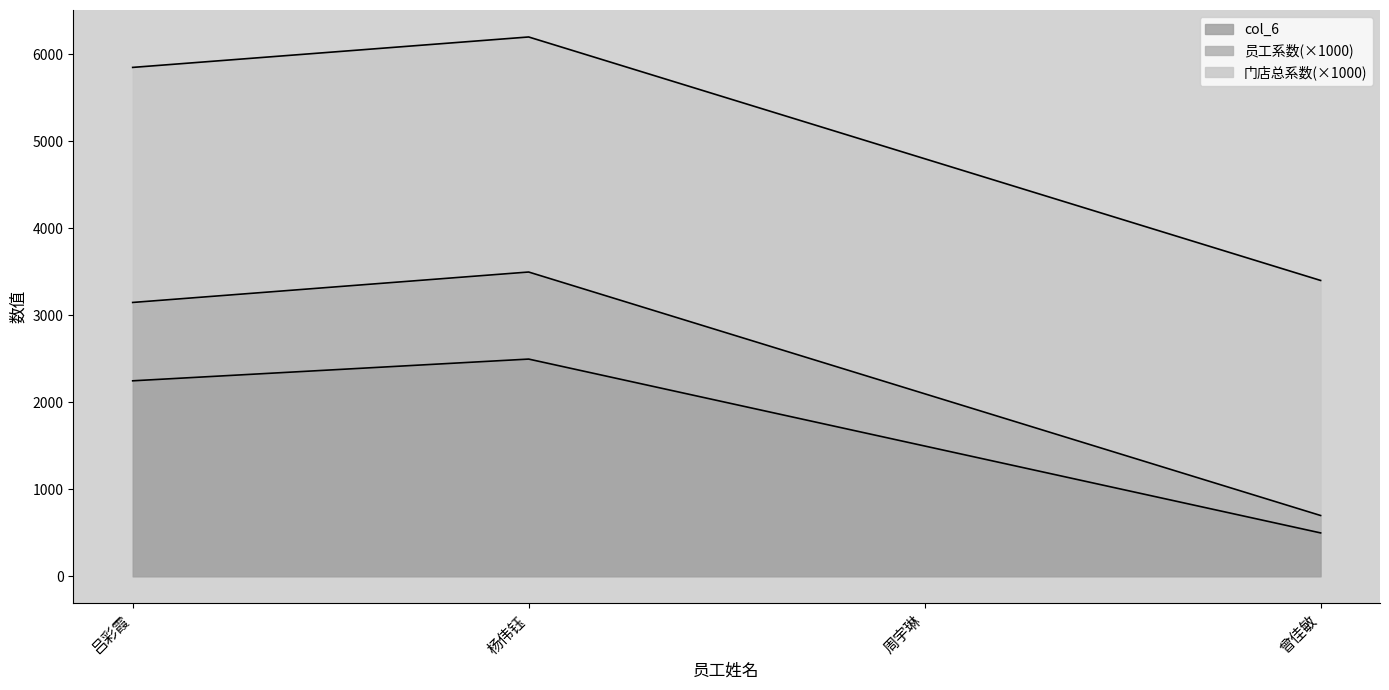

Read the col_6 value at 吕彩霞.

2246.5